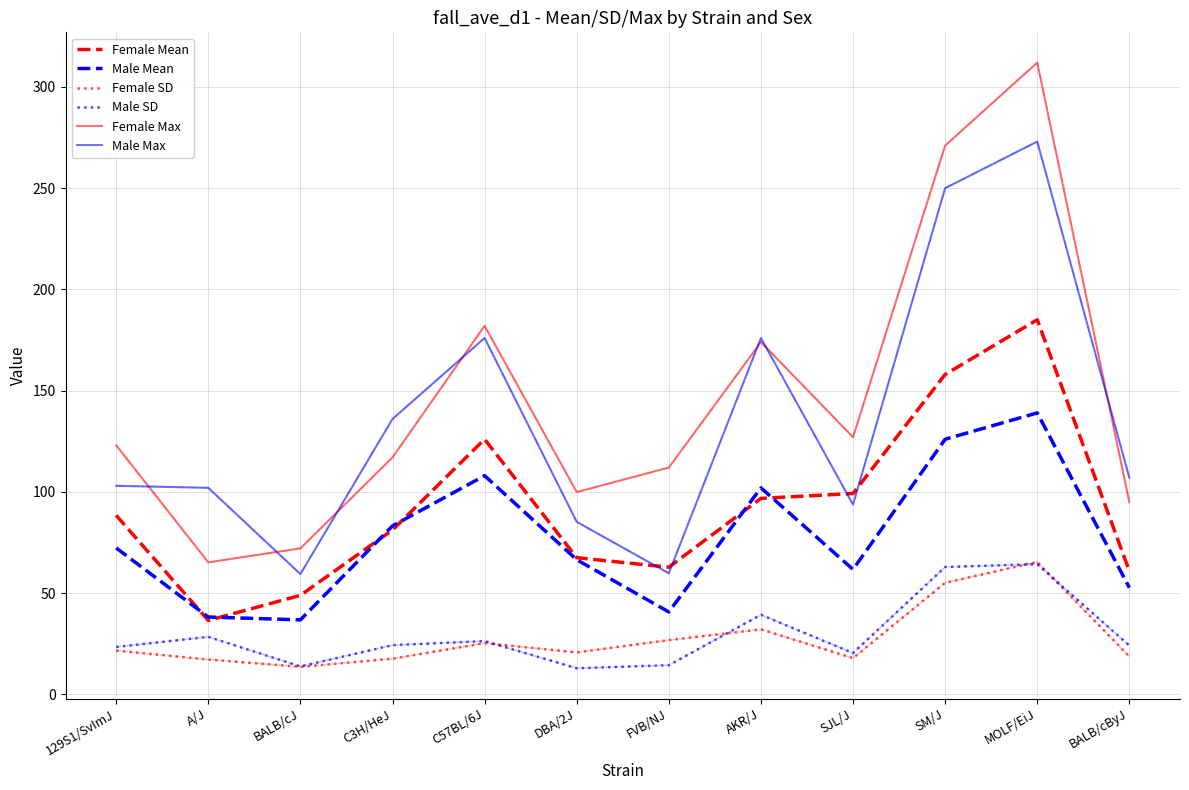

Which series has the largest total across all categories?

Female Max